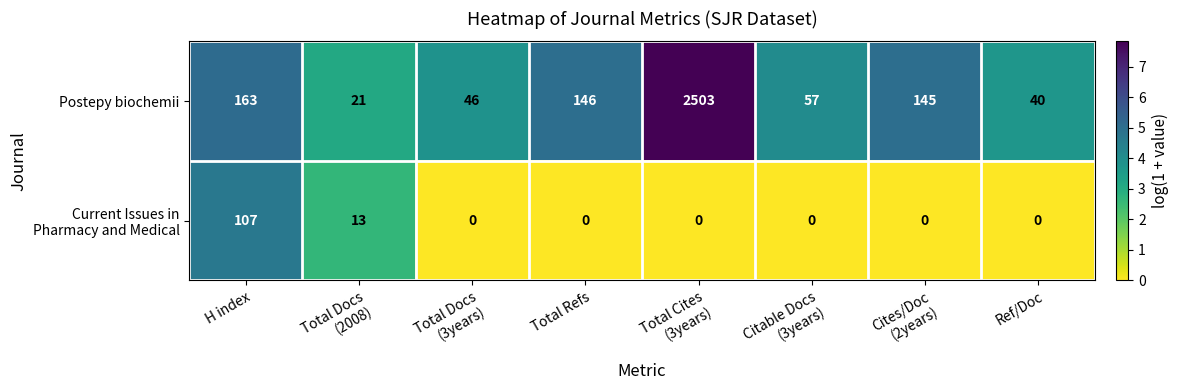

What is the difference between the highest and lowest values at Cites/Doc
(2years)?

145